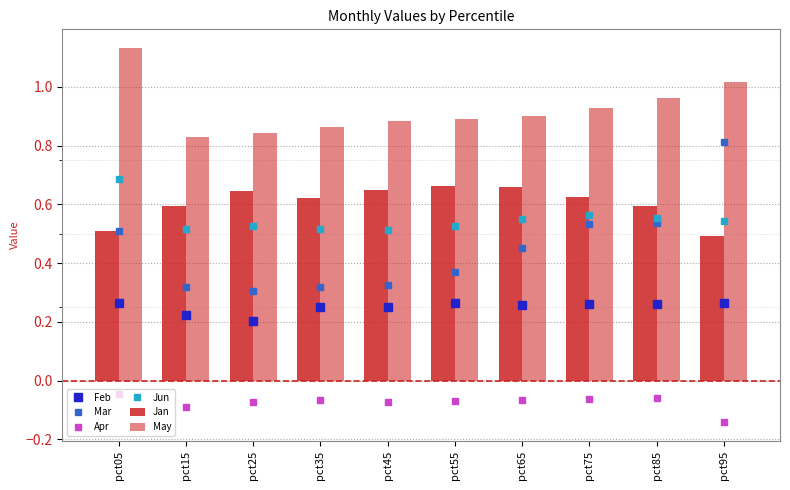

What value does the Feb series have at pct35?

0.3